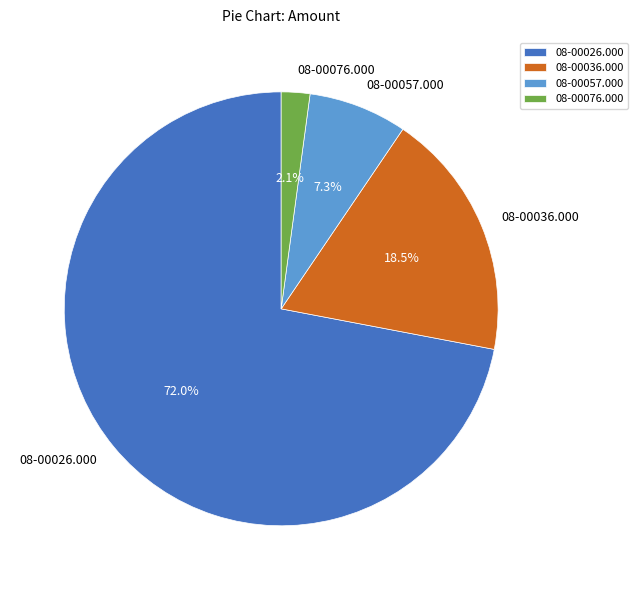

Which has a higher value, 08-00057.000 or 08-00036.000?

08-00036.000